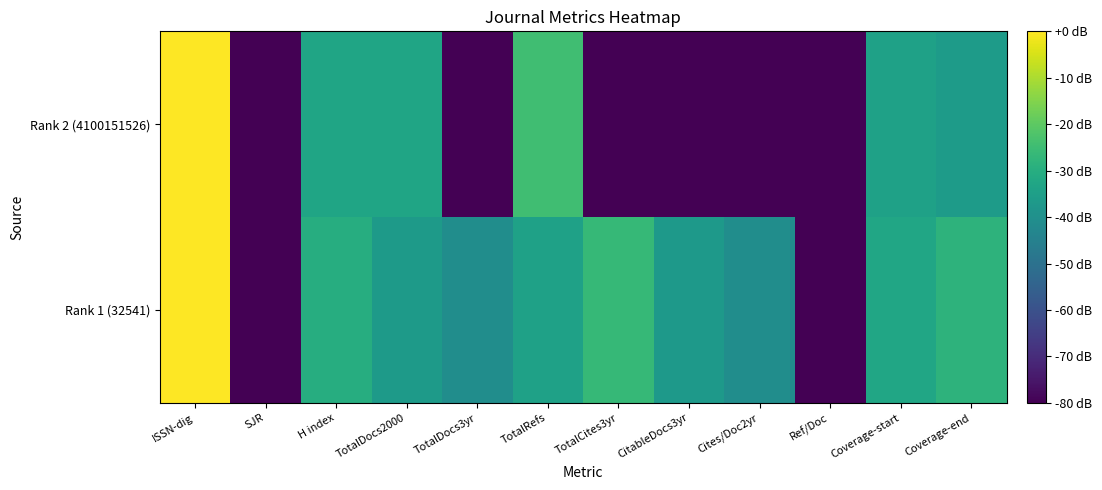

Which series changed the most between ISSN-dig and SJR?

Rank 2 (4100151526)